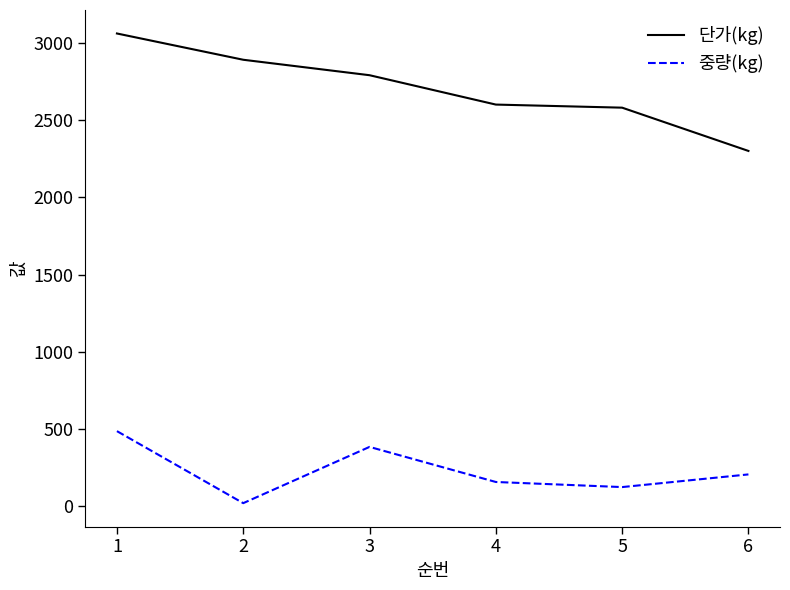

What is the maximum value shown in the chart?

3060